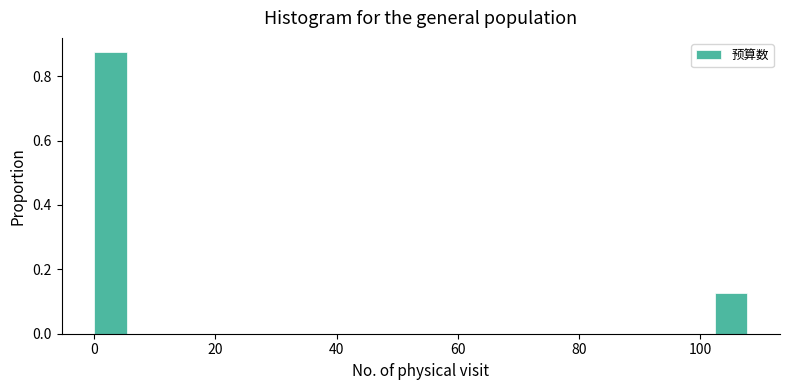

Read against the x-axis, roughly where is the centre of the tallest bar?

2